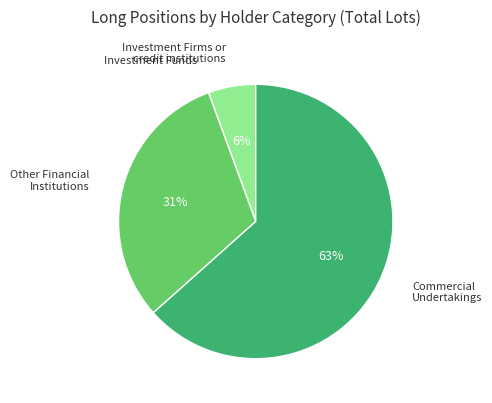

To the nearest percent, what is the average slice percentage?

25%